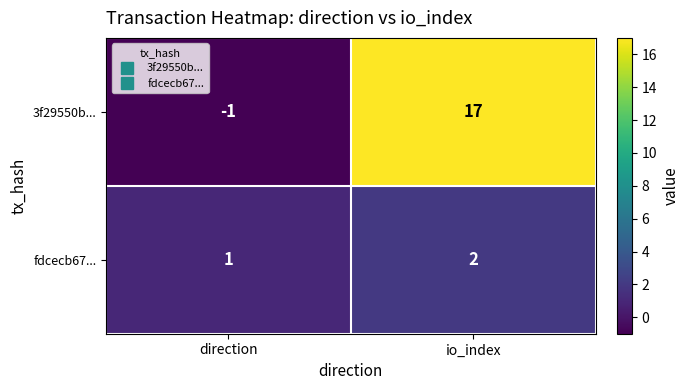

Which series has the largest total across all categories?

3f29550b...